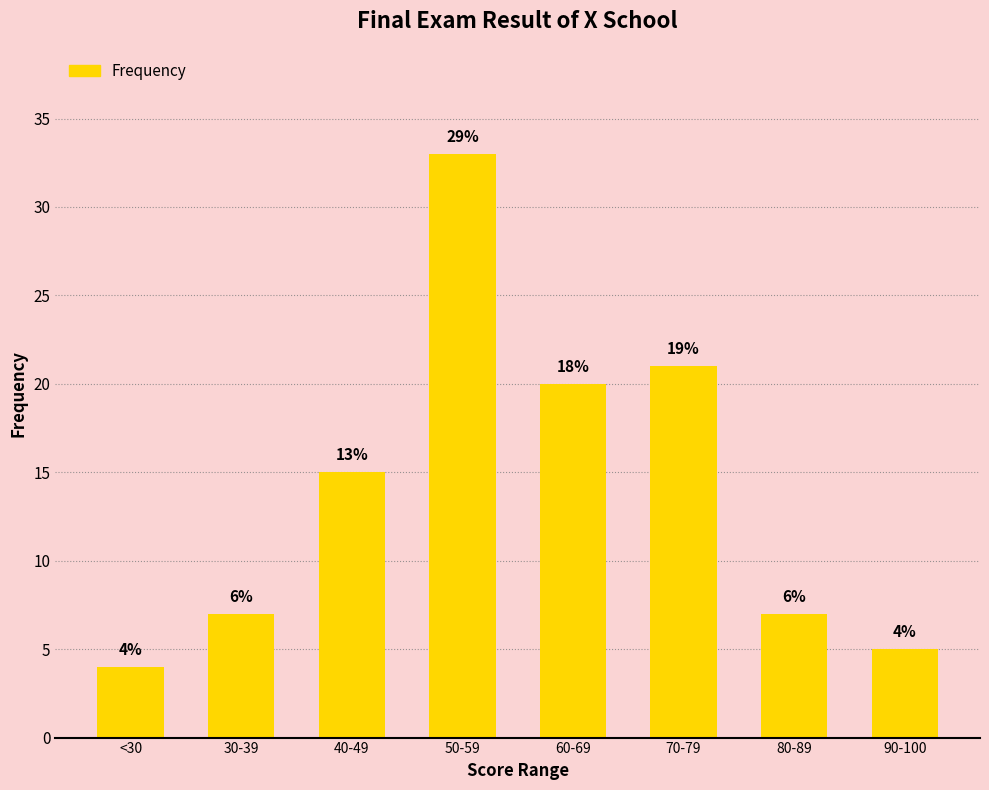

What is the difference between the values at 90-100 and 80-89?

2